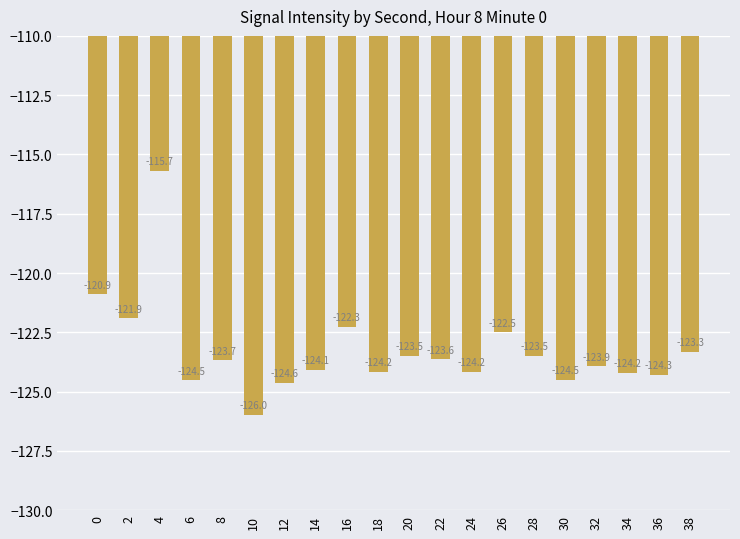

Reading right to left, transcribe all the data shown in this chart.

-123.3	-124.3	-124.2	-123.9	-124.5	-123.5	-122.5	-124.2	-123.6	-123.5	-124.2	-122.3	-124.1	-124.6	-126.0	-123.7	-124.5	-115.7	-121.9	-120.9